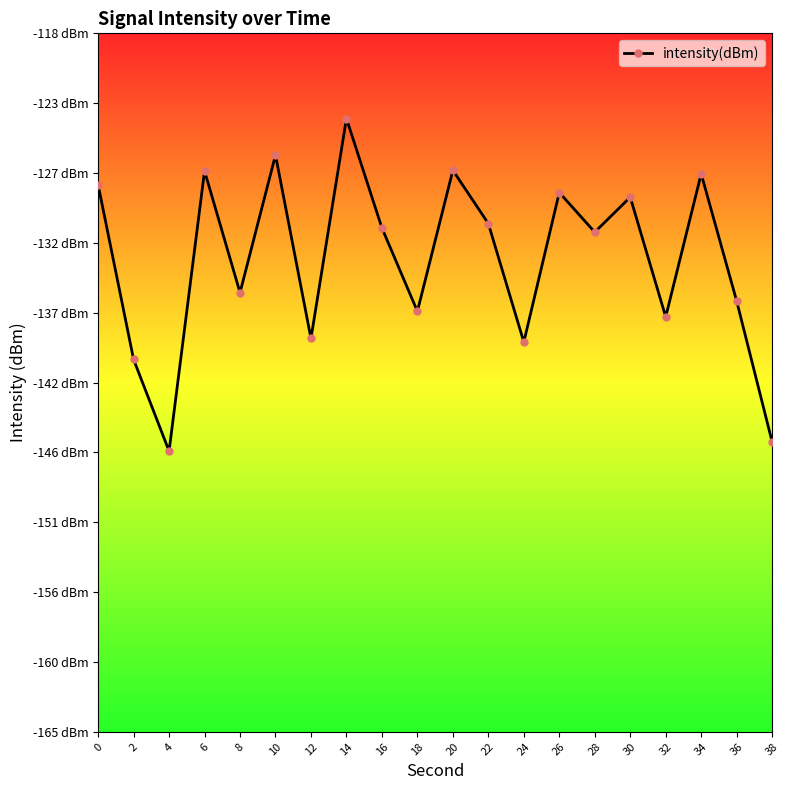

Does the chart have visible grid lines?

No